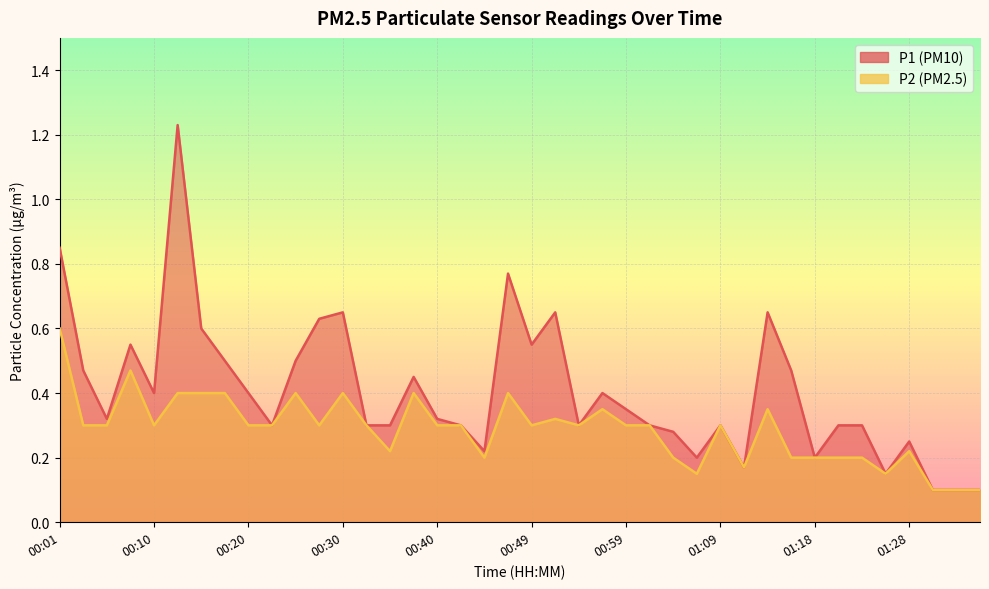

Reading left to right, transcribe all the data shown in this chart.

P1: 00:01=0.8	00:03=0.5	00:05=0.3	00:08=0.6	00:10=0.4	00:13=1.2	00:15=0.6	00:18=0.5	00:20=0.4	00:23=0.3	00:25=0.5	00:27=0.6	00:30=0.7	00:32=0.3	00:35=0.3	00:37=0.5	00:40=0.3	00:42=0.3	00:44=0.2	00:47=0.8	00:49=0.6	00:52=0.7	00:54=0.3	00:56=0.4	00:59=0.3	01:01=0.3	01:04=0.3	01:06=0.2	01:09=0.3	01:11=0.2	01:14=0.7	01:16=0.5	01:18=0.2	01:21=0.3	01:23=0.3	01:26=0.1	01:28=0.2	01:31=0.1	01:33=0.1	01:35=0.1
P2: 00:01=0.6	00:03=0.3	00:05=0.3	00:08=0.5	00:10=0.3	00:13=0.4	00:15=0.4	00:18=0.4	00:20=0.3	00:23=0.3	00:25=0.4	00:27=0.3	00:30=0.4	00:32=0.3	00:35=0.2	00:37=0.4	00:40=0.3	00:42=0.3	00:44=0.2	00:47=0.4	00:49=0.3	00:52=0.3	00:54=0.3	00:56=0.3	00:59=0.3	01:01=0.3	01:04=0.2	01:06=0.1	01:09=0.3	01:11=0.2	01:14=0.3	01:16=0.2	01:18=0.2	01:21=0.2	01:23=0.2	01:26=0.1	01:28=0.2	01:31=0.1	01:33=0.1	01:35=0.1